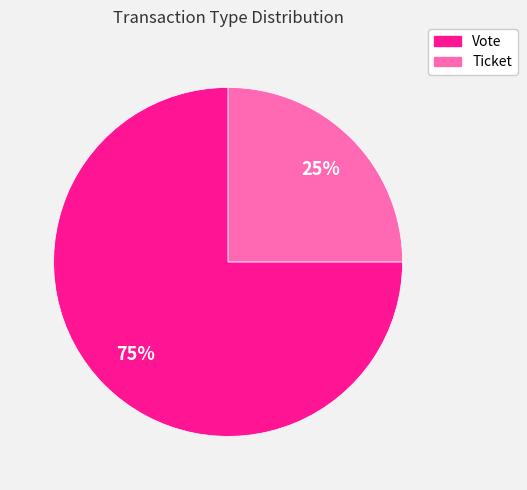

What is the majority slice?

Vote